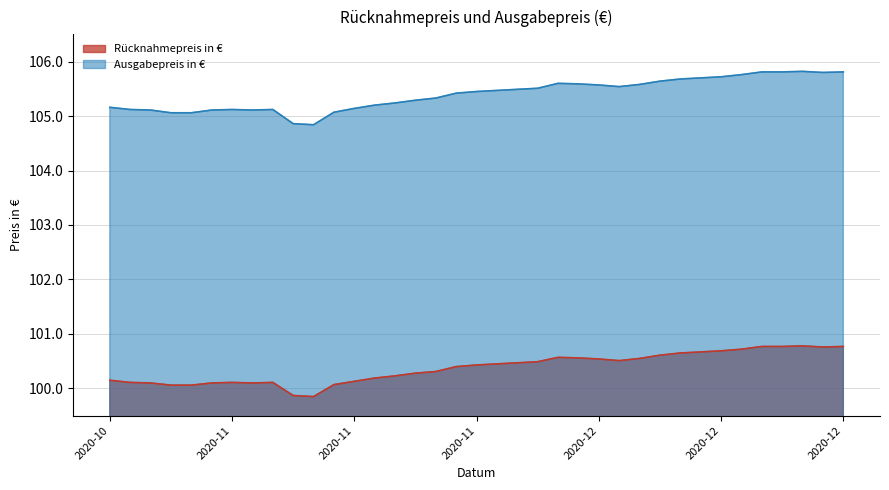

Reading left to right, transcribe all the data shown in this chart.

Rücknahmepreis in €: 100.2	100.1	100.1	100.1	100.1	100.1	100.1	100.1	100.1	99.9	99.8	100.1	100.1	100.2	100.2	100.3	100.3	100.4	100.4	100.5	100.5	100.5	100.6	100.6	100.5	100.5	100.5	100.6	100.7	100.7	100.7	100.7	100.8	100.8	100.8	100.8	100.8
Ausgabepreis in €: 105.2	105.1	105.1	105.1	105.1	105.1	105.1	105.1	105.1	104.9	104.8	105.1	105.1	105.2	105.2	105.3	105.3	105.4	105.5	105.5	105.5	105.5	105.6	105.6	105.6	105.5	105.6	105.6	105.7	105.7	105.7	105.8	105.8	105.8	105.8	105.8	105.8